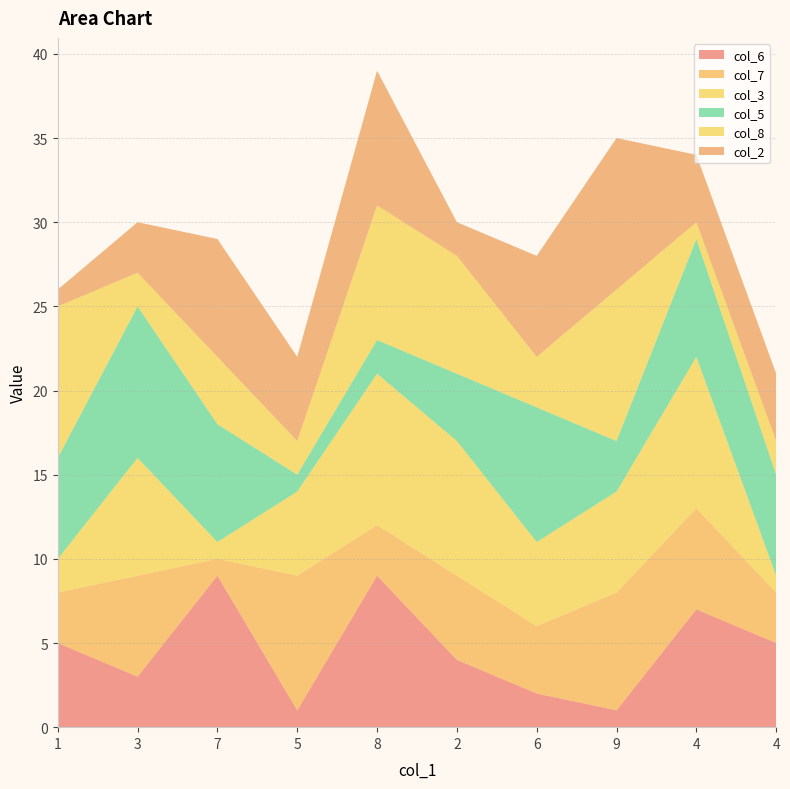

Reading left to right, extract all data points from this chart.

col_6: 5	3	9	1	9	4	2	1	7	5
col_7: 3	6	1	8	3	5	4	7	6	3
col_3: 2	7	1	5	9	8	5	6	9	1
col_5: 6	9	7	1	2	4	8	3	7	6
col_8: 9	2	4	2	8	7	3	9	1	2
col_2: 1	3	7	5	8	2	6	9	4	4